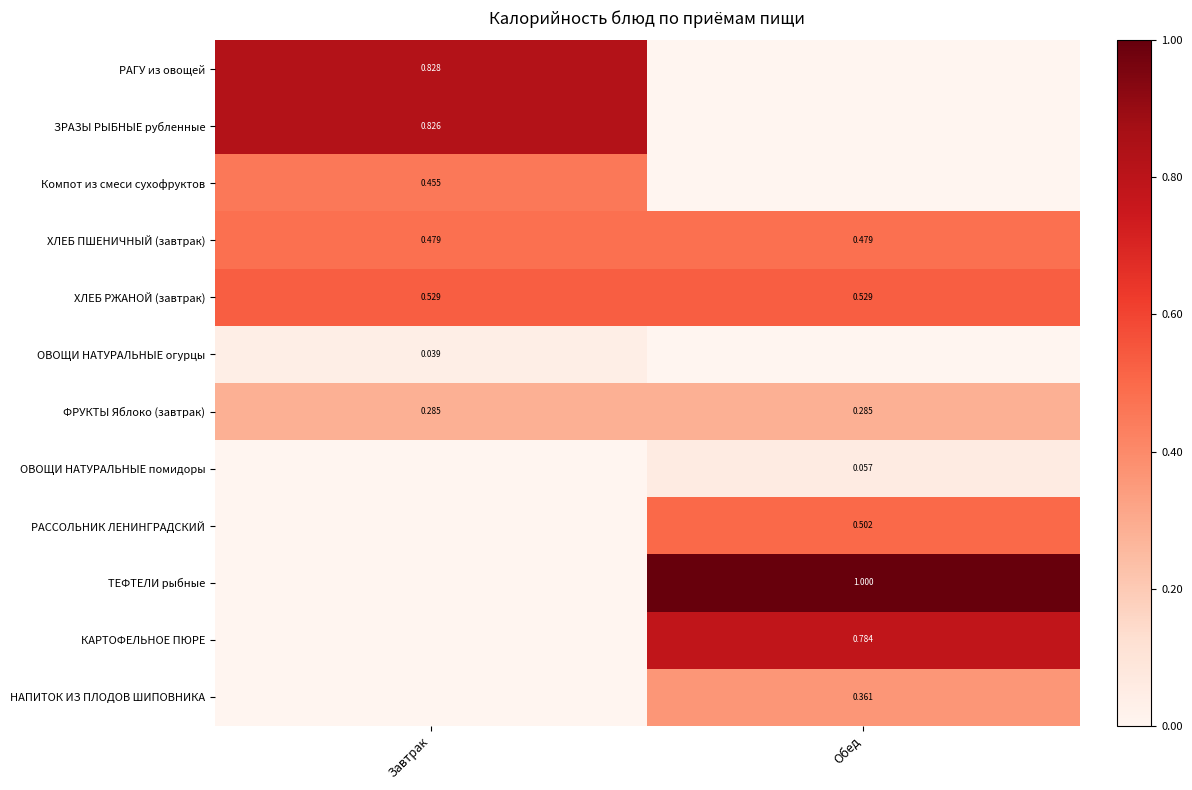

Rank the series by their maximum value, from lowest to highest.

ОВОЩИ НАТУРАЛЬНЫЕ огурцы, ОВОЩИ НАТУРАЛЬНЫЕ помидоры, ФРУКТЫ Яблоко (завтрак), НАПИТОК ИЗ ПЛОДОВ ШИПОВНИКА, Компот из смеси сухофруктов, ХЛЕБ ПШЕНИЧНЫЙ (завтрак), РАССОЛЬНИК ЛЕНИНГРАДСКИЙ, ХЛЕБ РЖАНОЙ (завтрак), КАРТОФЕЛЬНОЕ ПЮРЕ, ЗРАЗЫ РЫБНЫЕ рубленные, РАГУ из овощей, ТЕФТЕЛИ рыбные